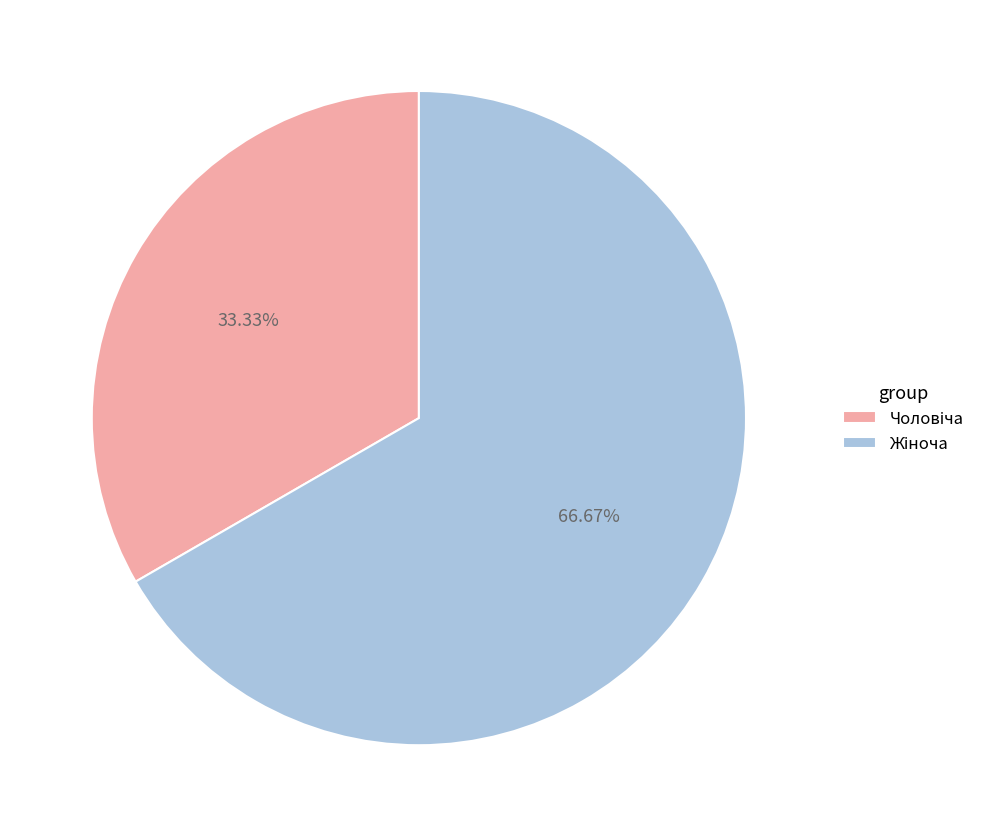

Does any single category account for the majority?

Yes